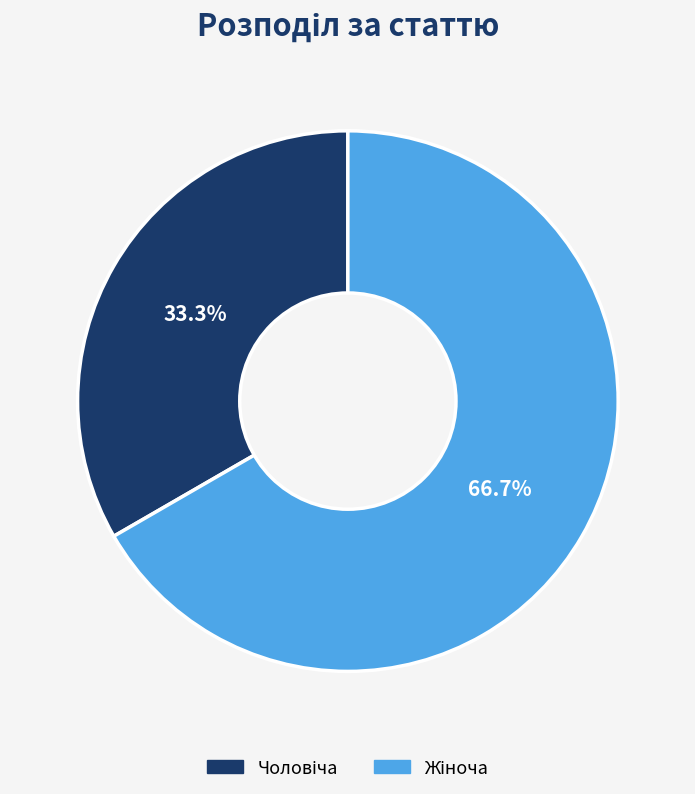

Is there a majority slice in this chart?

Yes